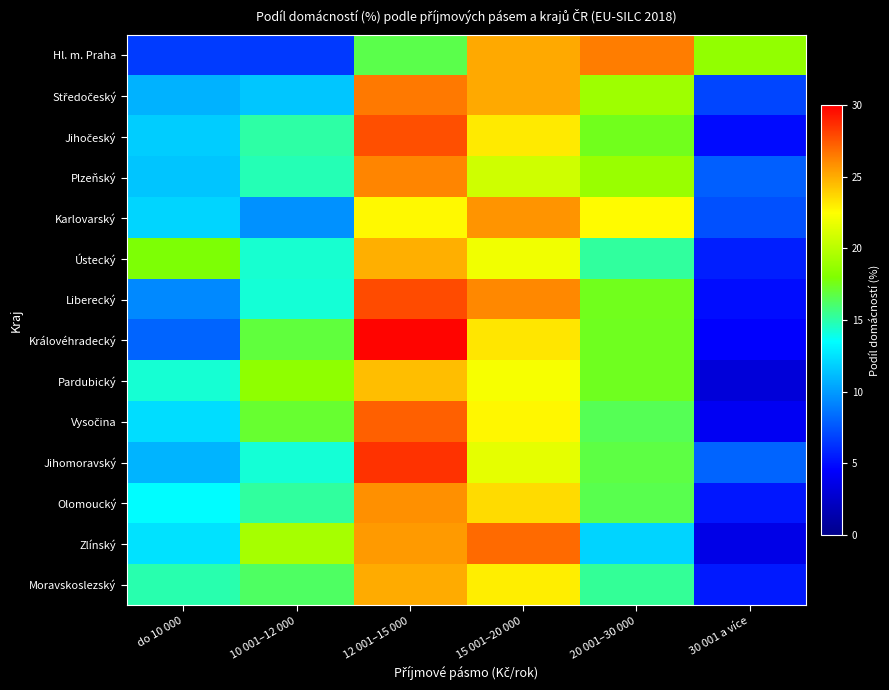

Which series changed the most between 10 001–12 000 and 12 001–15 000?

Středočeský